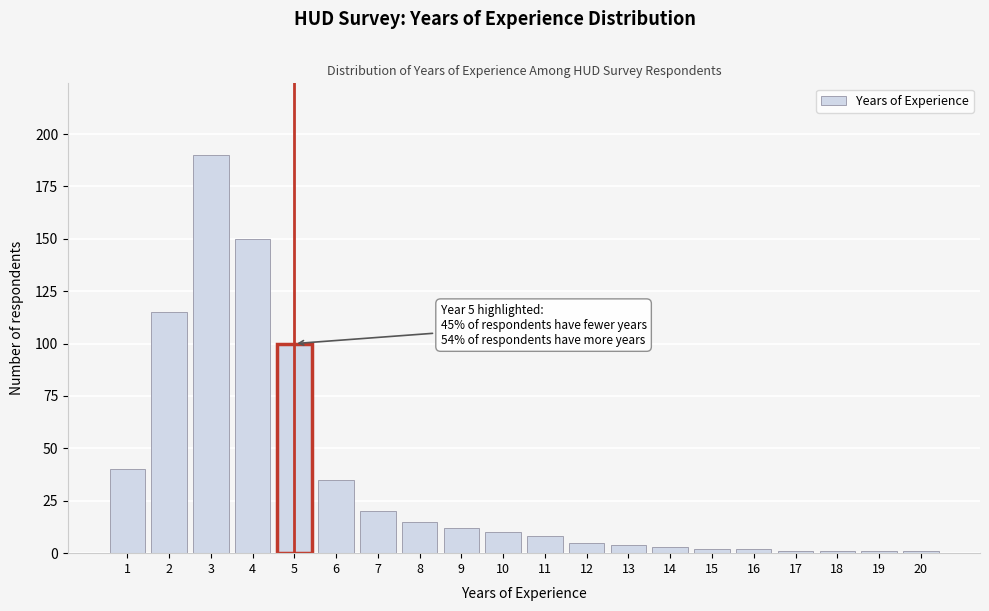

Reading left to right, extract all data points from this chart.

1=40	2=115	3=190	4=150	5=100	6=35	7=20	8=15	9=12	10=10	11=8	12=5	13=4	14=3	15=2	16=2	17=1	18=1	19=1	20=1